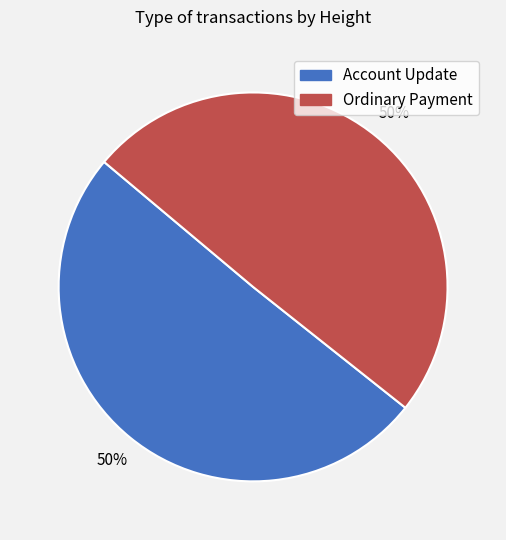

Combined, do Account Update and Ordinary Payment account for over 50%?

Yes